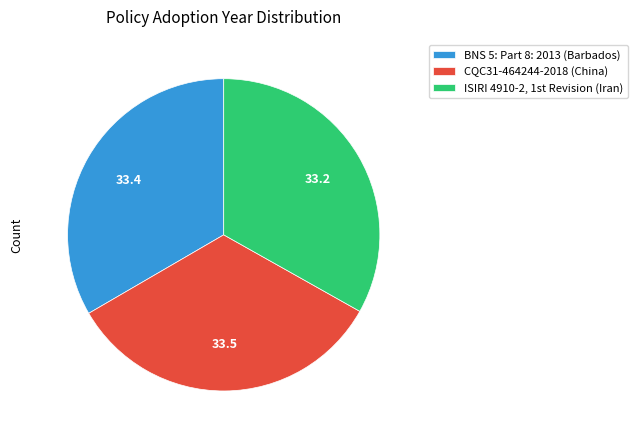

True or false: CQC31-464244-2018 (China) accounts for 26% of the total.

False